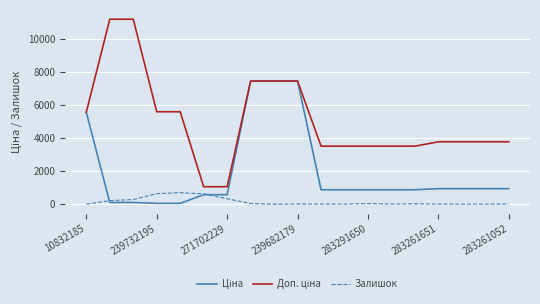

At how many categories does at least one series exceed 5175?

8